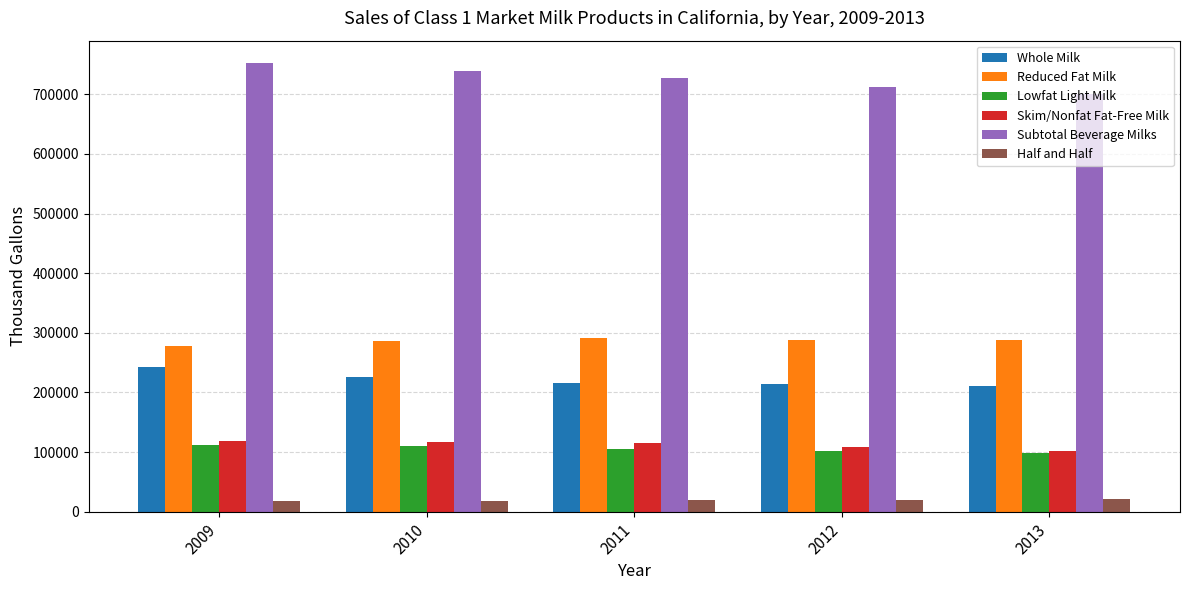

What is the total value across all series at 2013?

1421653